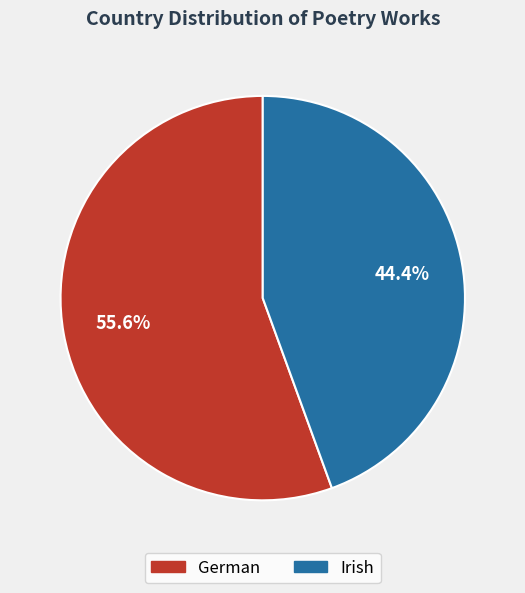

What percentage do German and Irish together represent?

100.0%